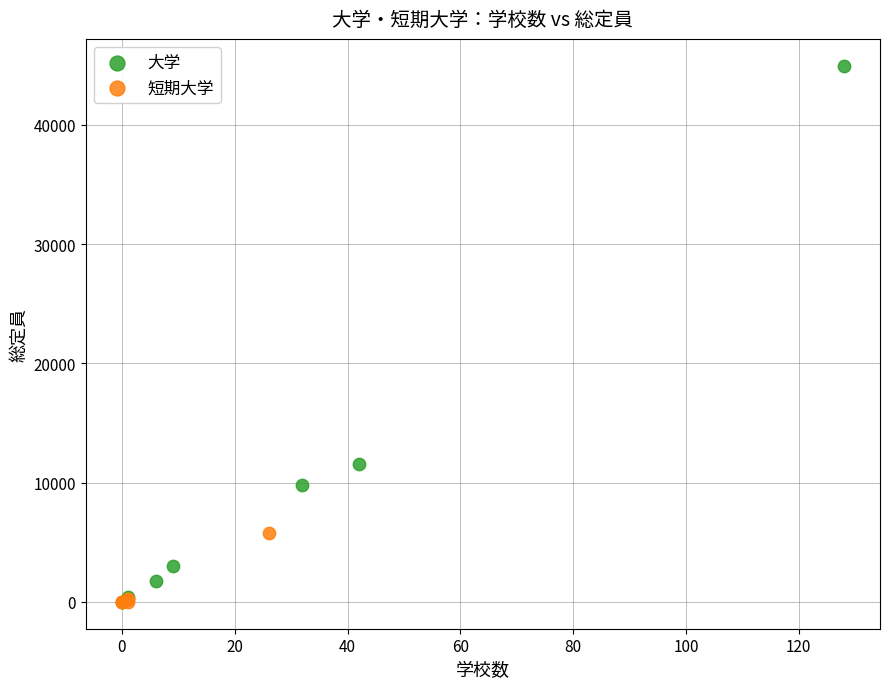

Which series has the largest Y range (max minus min)?

大学